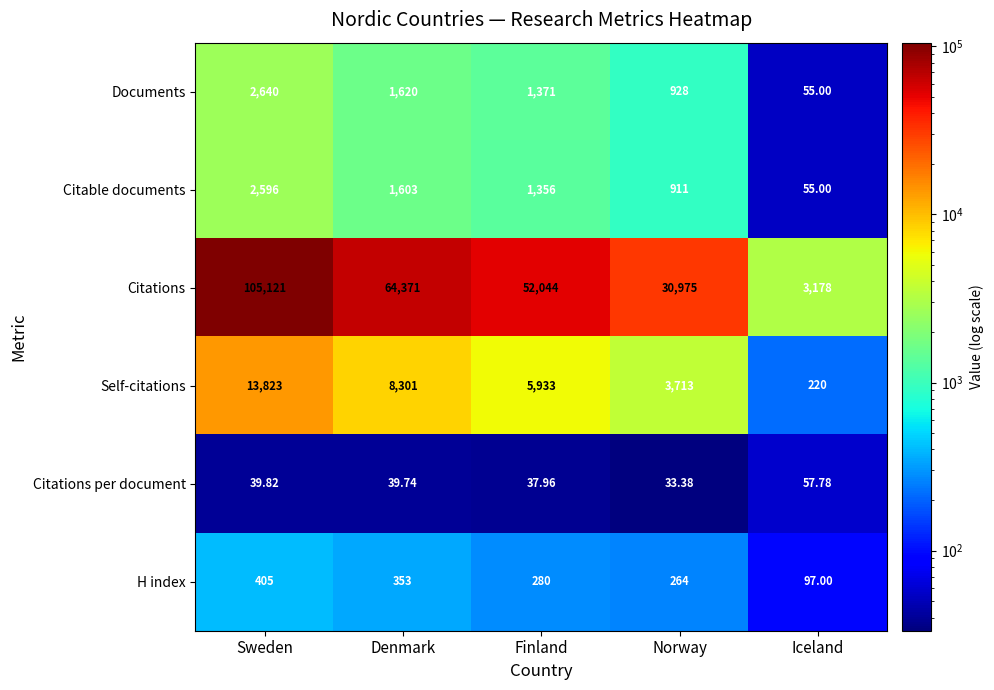

How many distinct data groups are displayed?

6